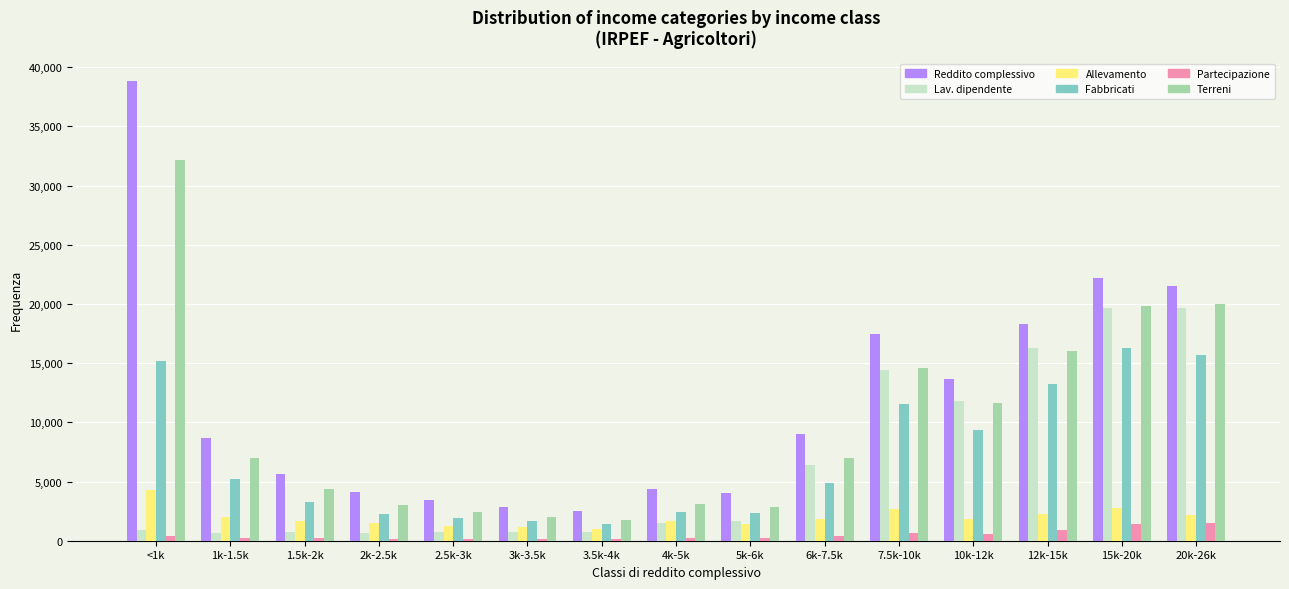

Count the number of categories in the chart.

15